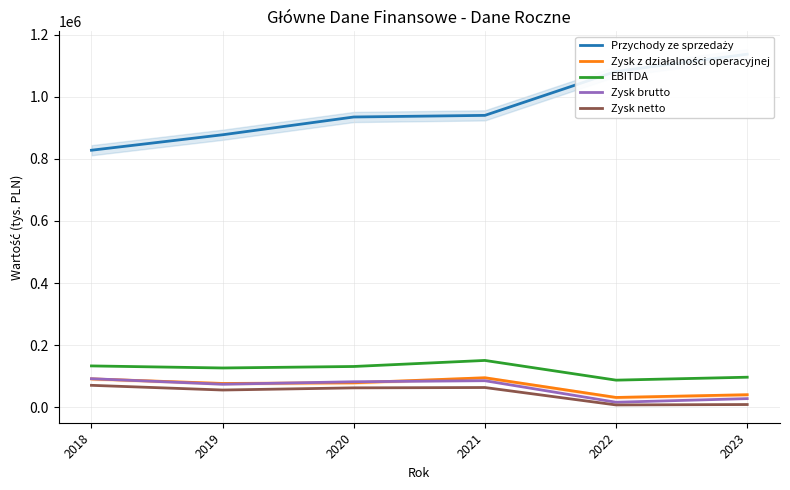

How many distinct data groups are displayed?

5